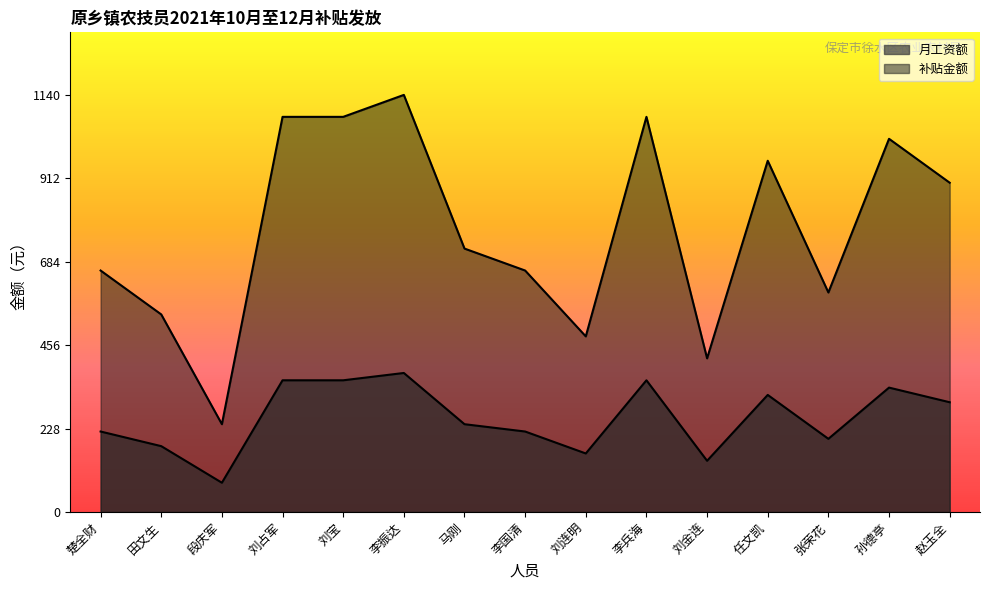

What is the spread (max minus min) of values at 马刚?

480